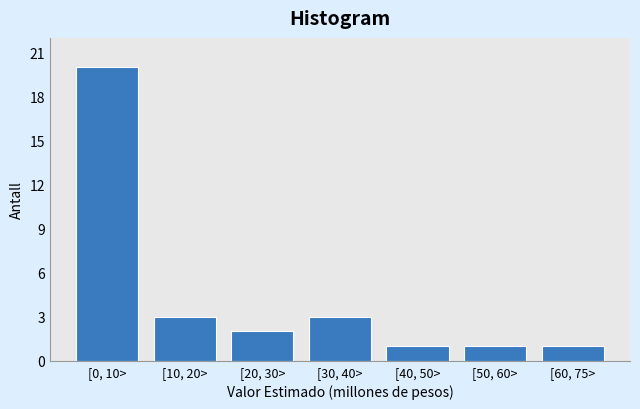

Reading left to right, extract all data points from this chart.

20	3	2	3	1	1	1